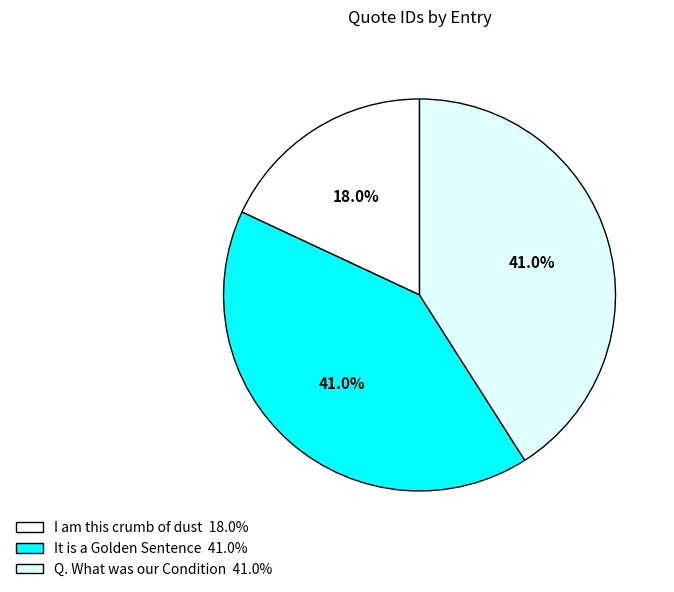

What is the total percentage of It is a Golden Sentence and Q. What was our Condition?

82.0%